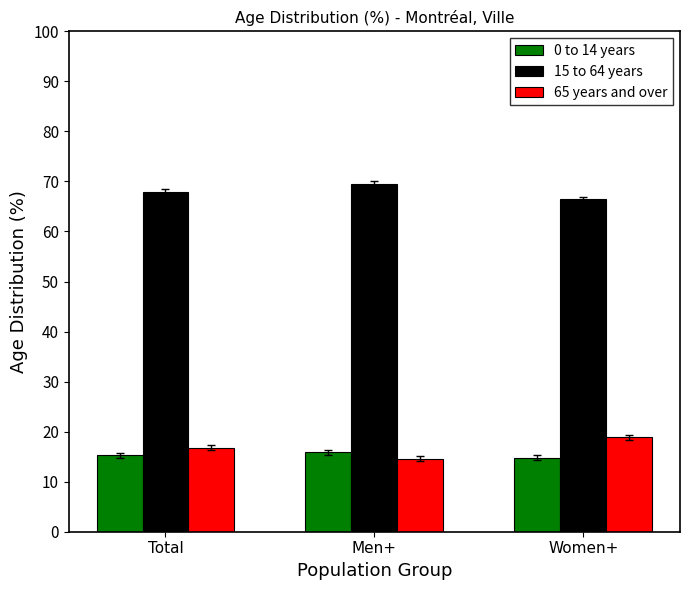

Rank the categories by 15 to 64 years value from lowest to highest.

Women+, Total, Men+